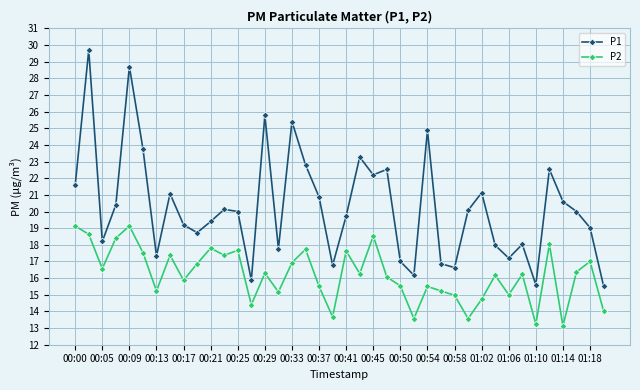

Which series has the largest total across all categories?

P1